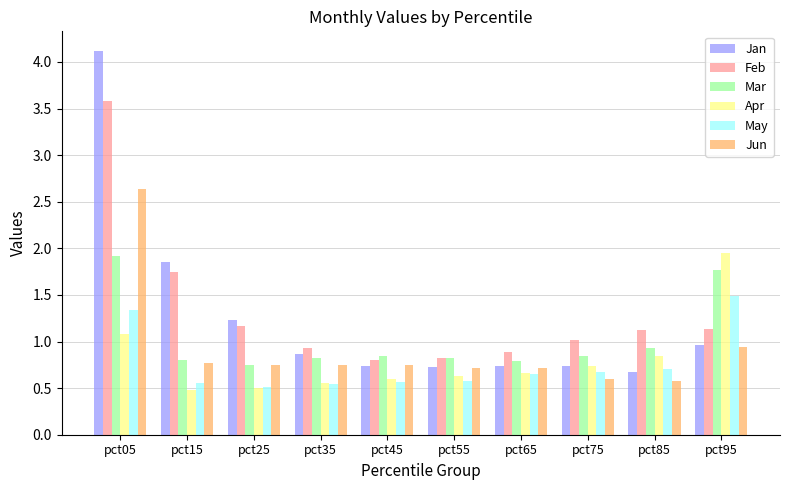

How many series are shown in this chart?

6